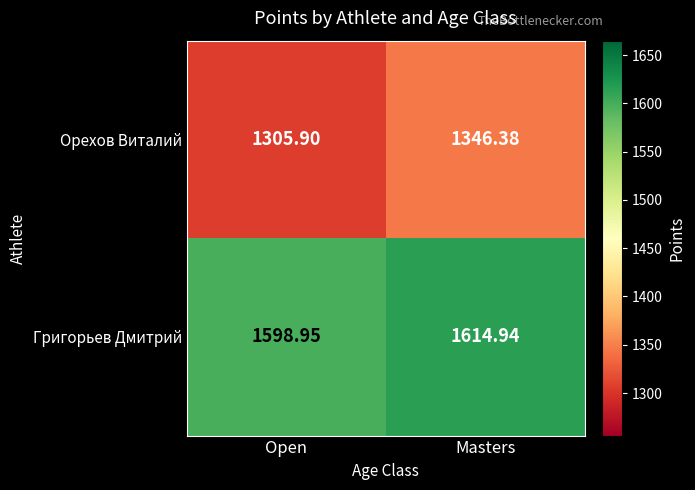

Which series has the largest range (max minus min)?

Орехов Виталий